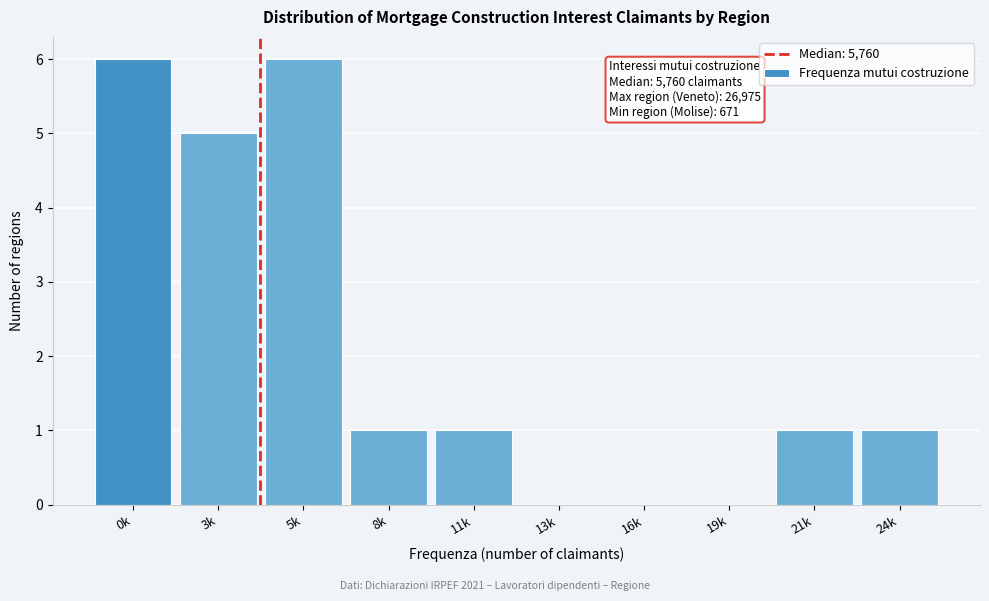

Reading right to left, transcribe all the data shown in this chart.

24k=1	21k=1	19k=0	16k=0	13k=0	11k=1	8k=1	5k=6	3k=5	0k=6